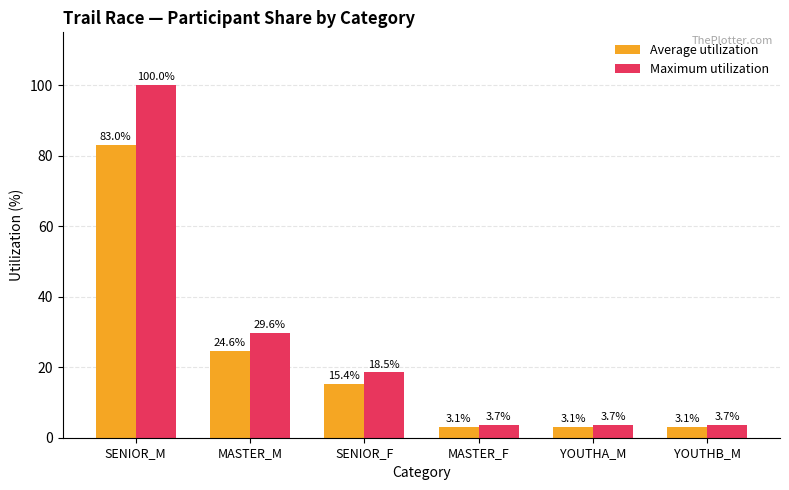

What is the smallest value displayed?

3.1